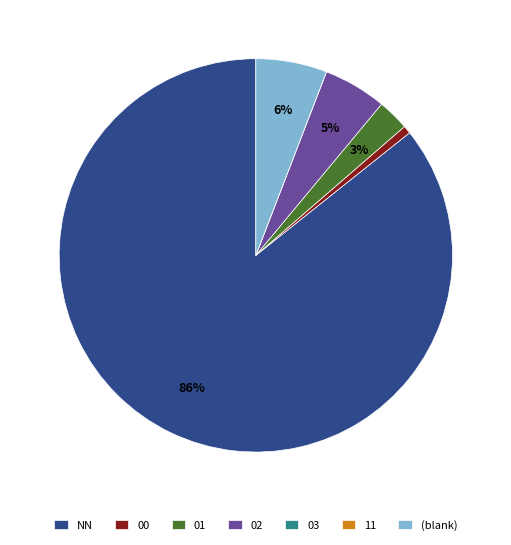

Which category has the biggest portion of the pie?

NN